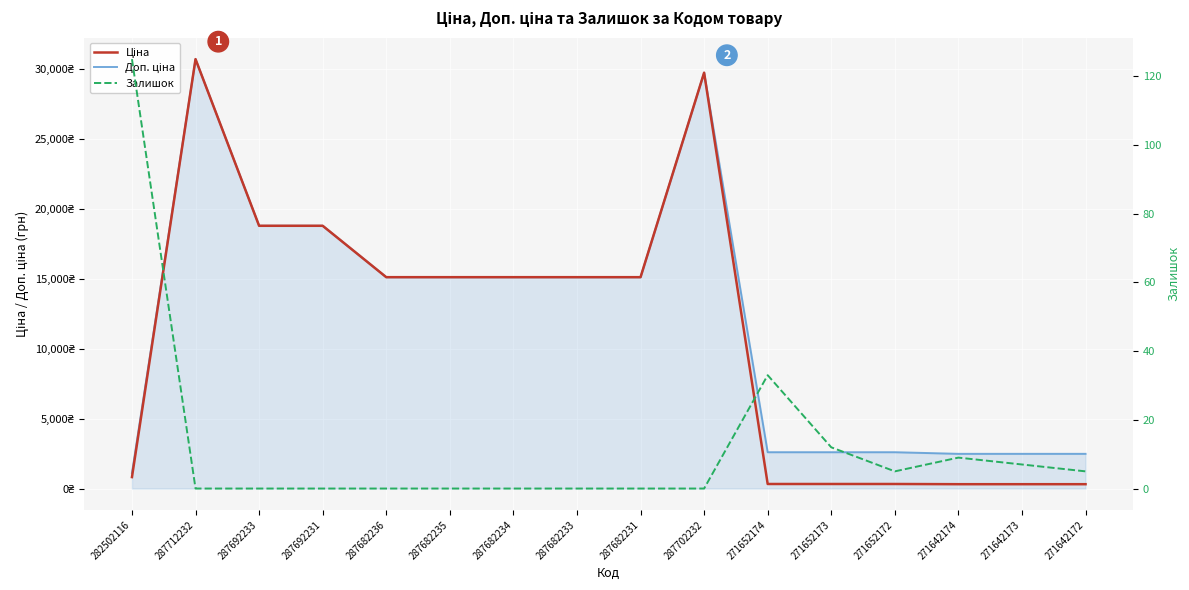

How many lines are shown in the chart?

3